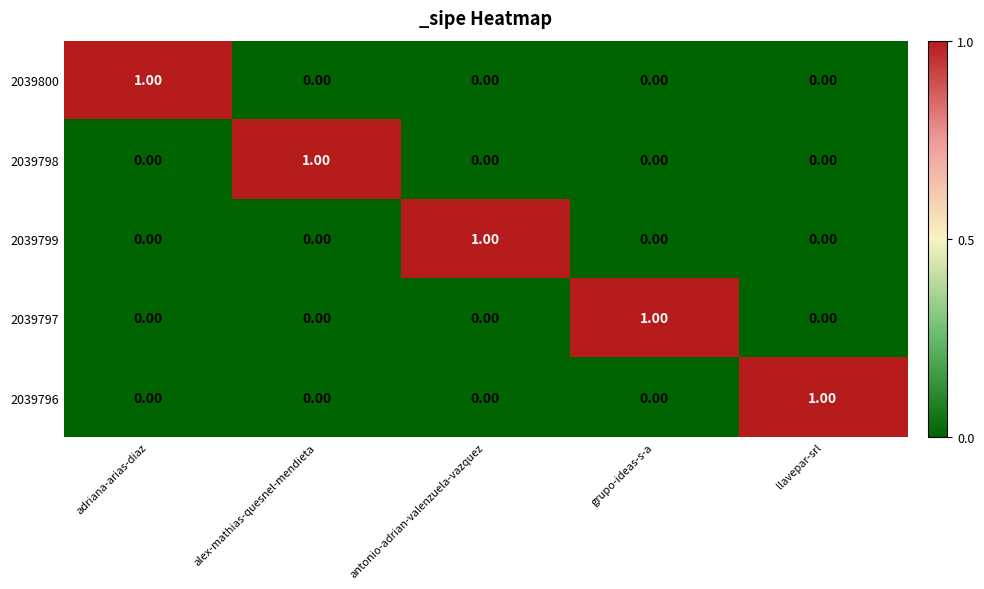

Reading right to left, transcribe all the data shown in this chart.

2039800: llavepar-srl=0	grupo-ideas-s-a=0	antonio-adrian-valenzuela-vazquez=0	alex-mathias-quesnel-mendieta=0	adriana-arias-diaz=1
2039798: llavepar-srl=0	grupo-ideas-s-a=0	antonio-adrian-valenzuela-vazquez=0	alex-mathias-quesnel-mendieta=1	adriana-arias-diaz=0
2039799: llavepar-srl=0	grupo-ideas-s-a=0	antonio-adrian-valenzuela-vazquez=1	alex-mathias-quesnel-mendieta=0	adriana-arias-diaz=0
2039797: llavepar-srl=0	grupo-ideas-s-a=1	antonio-adrian-valenzuela-vazquez=0	alex-mathias-quesnel-mendieta=0	adriana-arias-diaz=0
2039796: llavepar-srl=1	grupo-ideas-s-a=0	antonio-adrian-valenzuela-vazquez=0	alex-mathias-quesnel-mendieta=0	adriana-arias-diaz=0